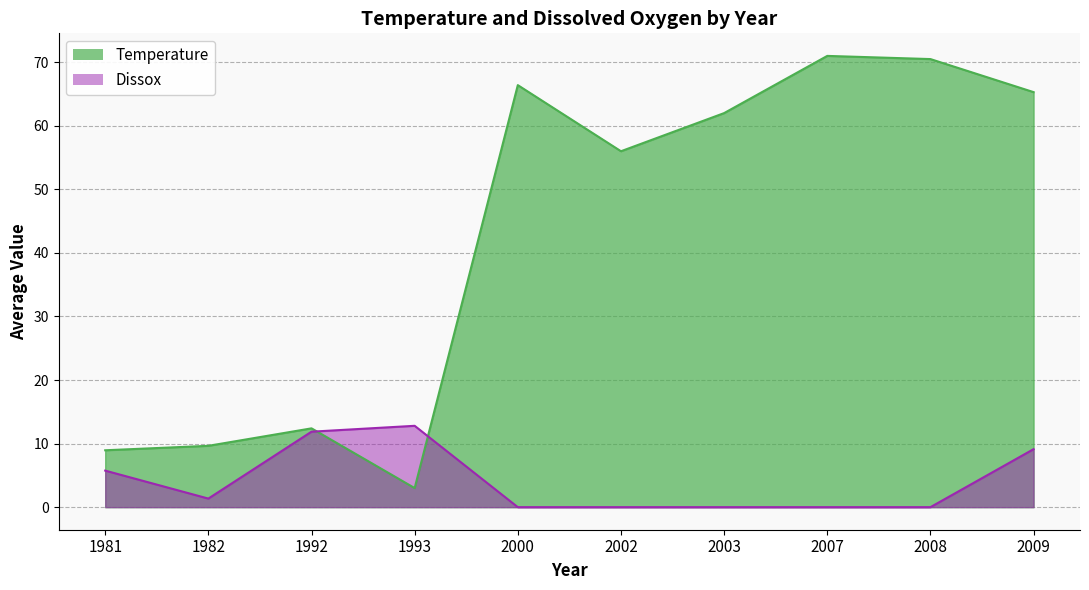

At how many categories does at least one series exceed 30?

6